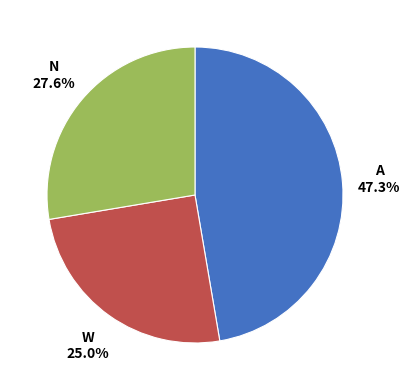

Is there any slice that represents more than half of the pie?

No